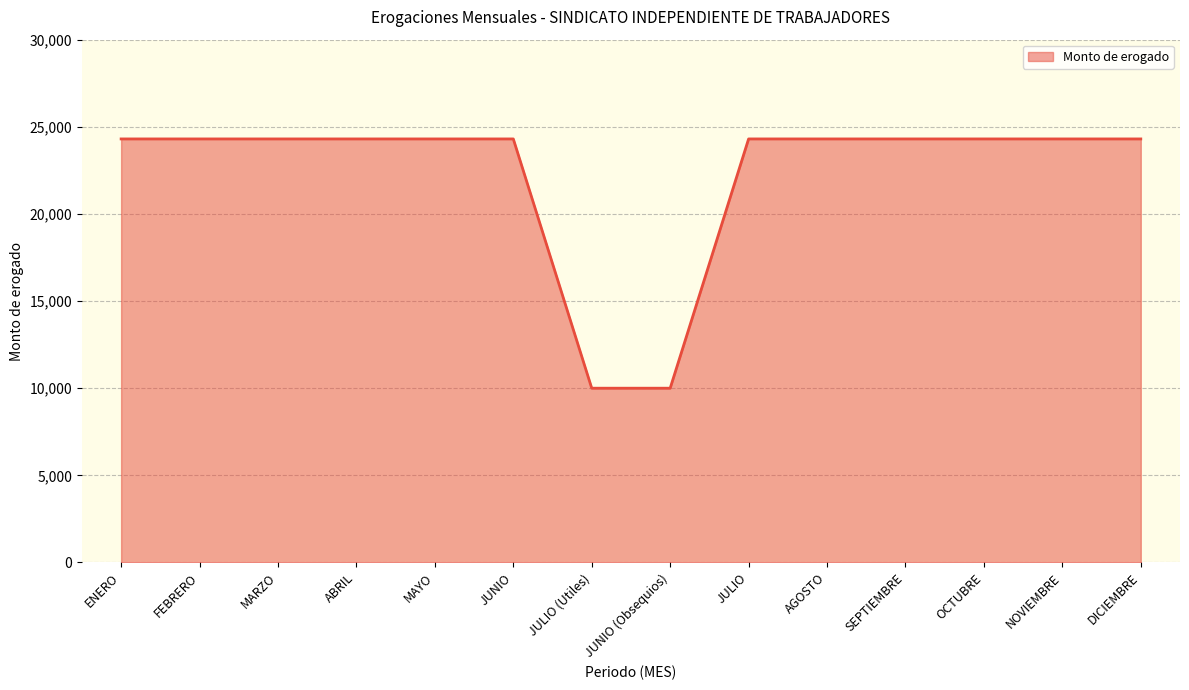

What is the greatest value displayed?

24304